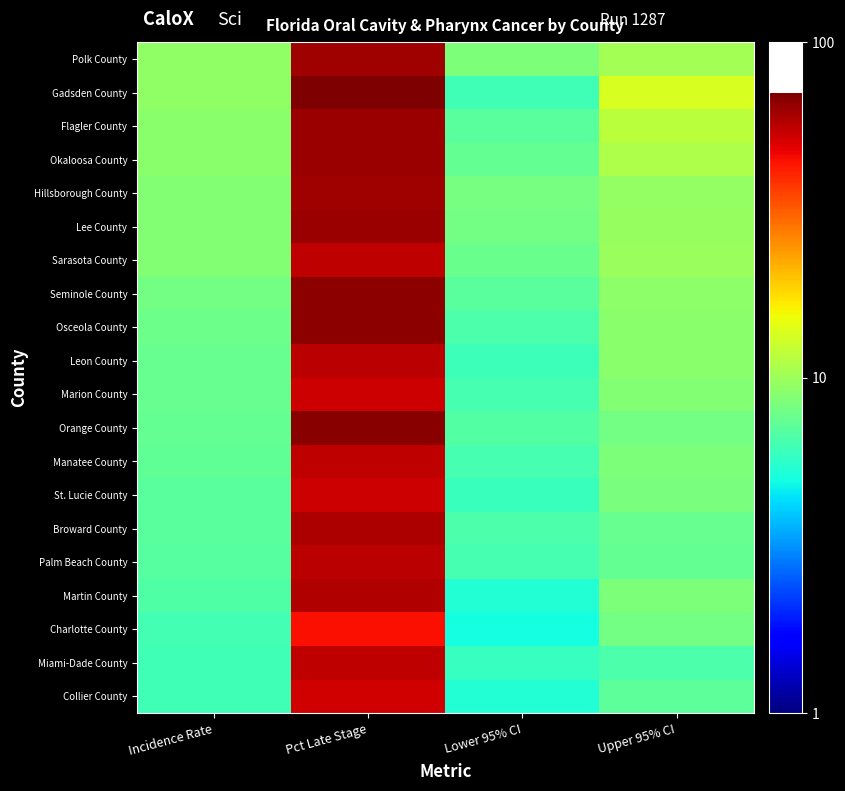

Count the number of categories in the chart.

4